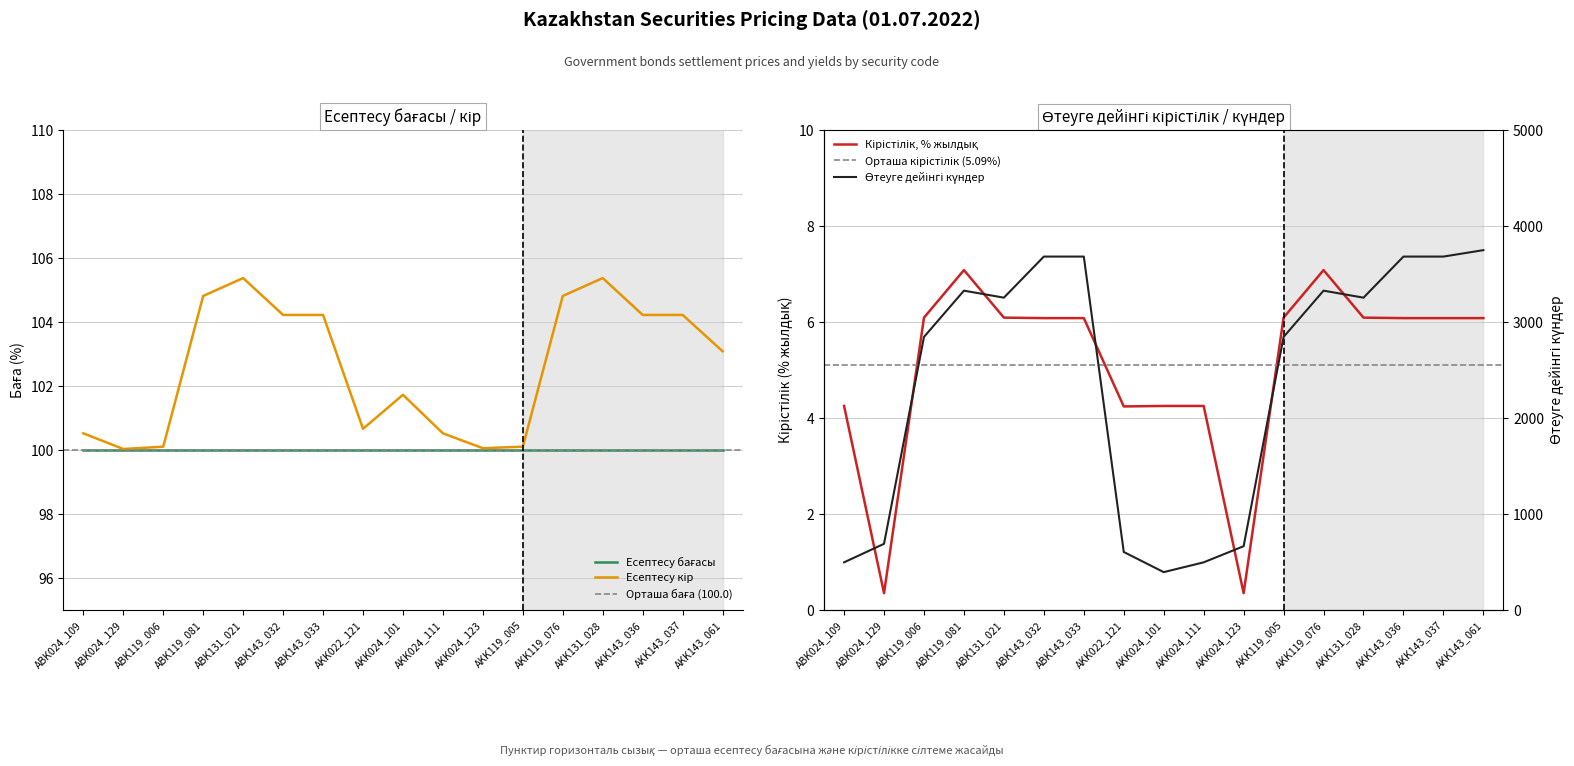

What is the difference between the second highest and second lowest values in the Есептесу кір series?

5.3